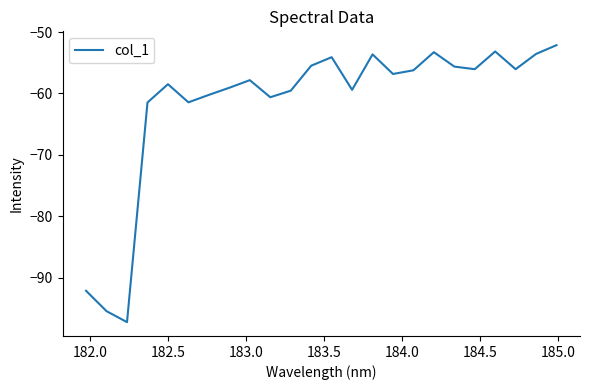

What is the greatest value displayed?

-52.1